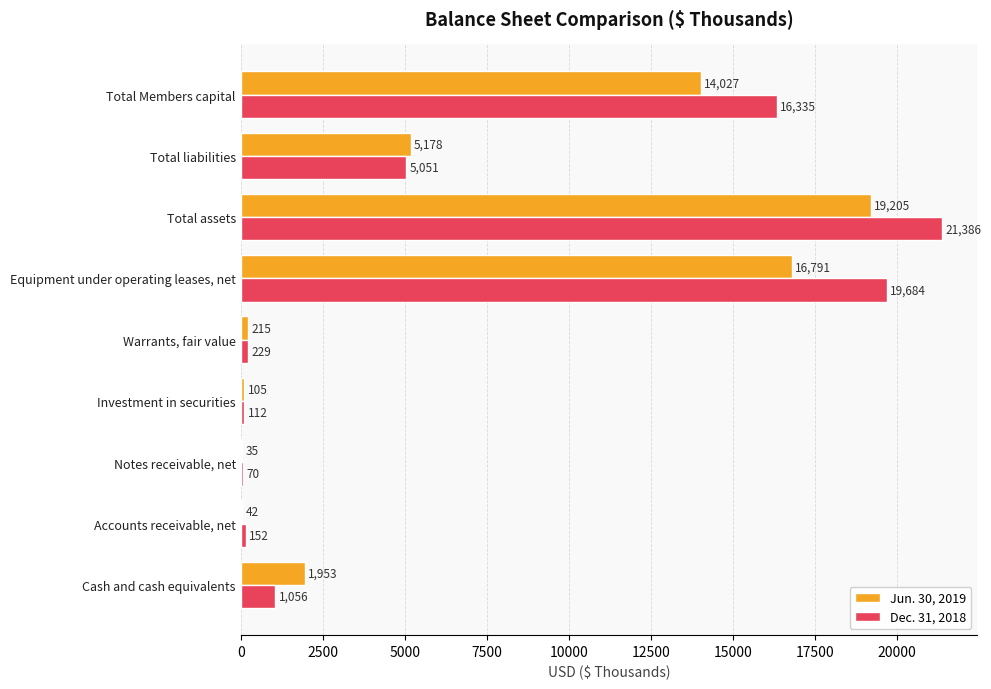

What is the maximum value shown in the chart?

21386